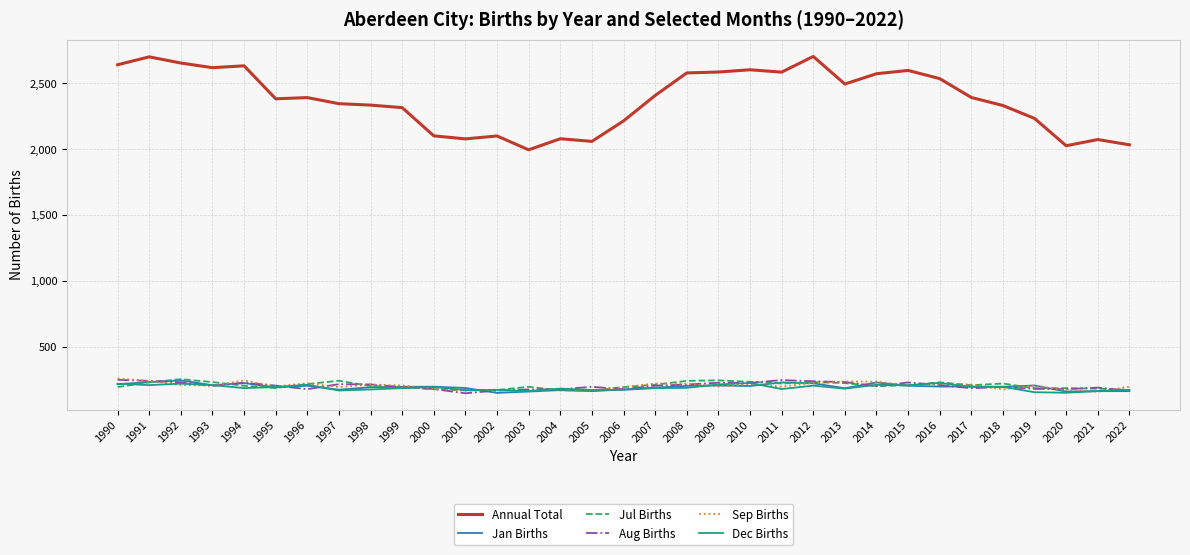

The value of Annual Total at 1999 is 3582. True or false?

False